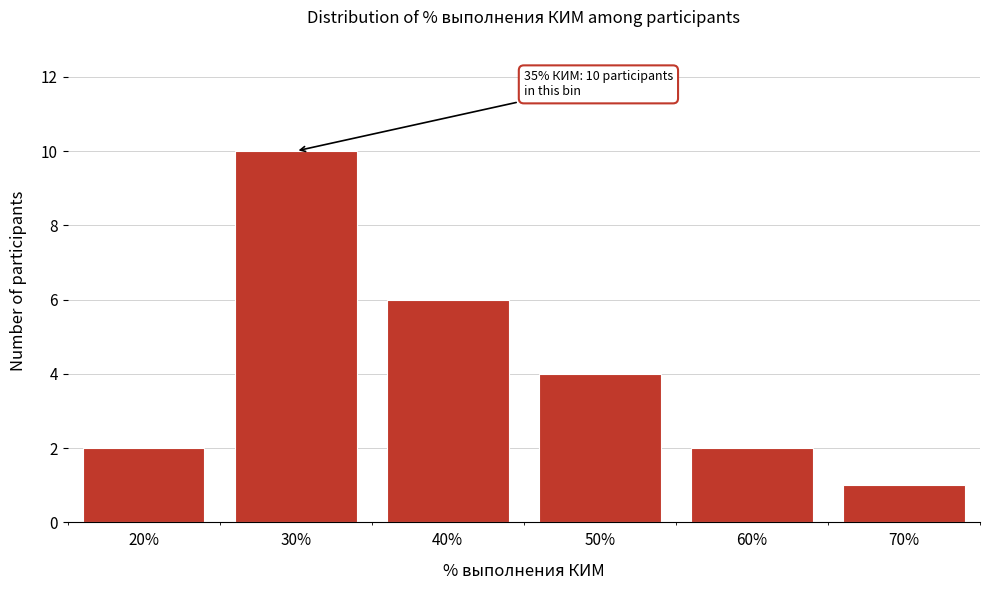

Reading left to right, extract all data points from this chart.

20%=2	30%=10	40%=6	50%=4	60%=2	70%=1